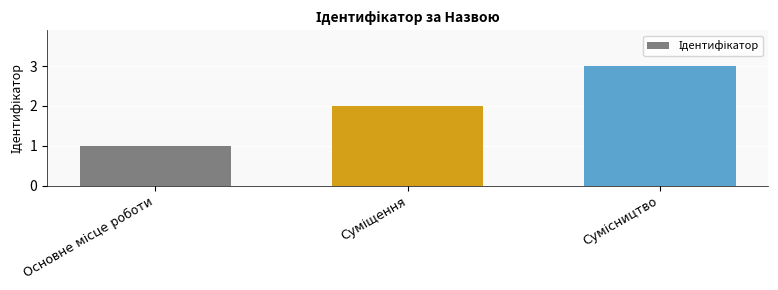

Does the chart contain stacked bars?

No